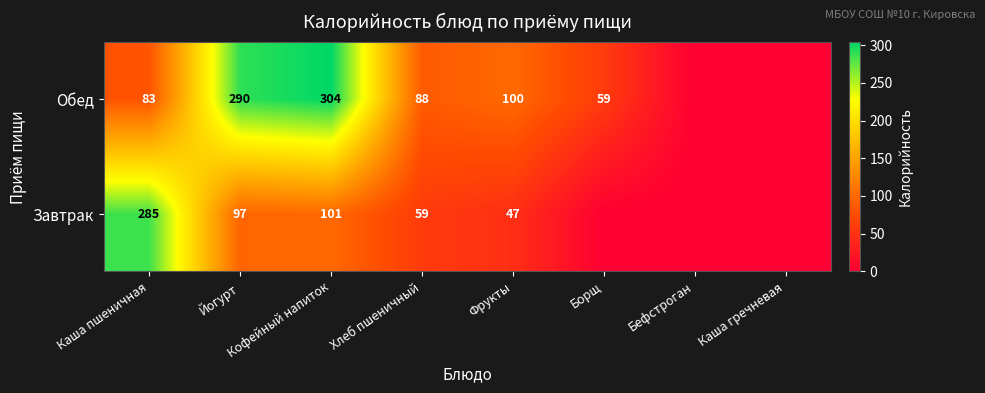

Rank the series at Фрукты from lowest to highest value.

Завтрак, Обед